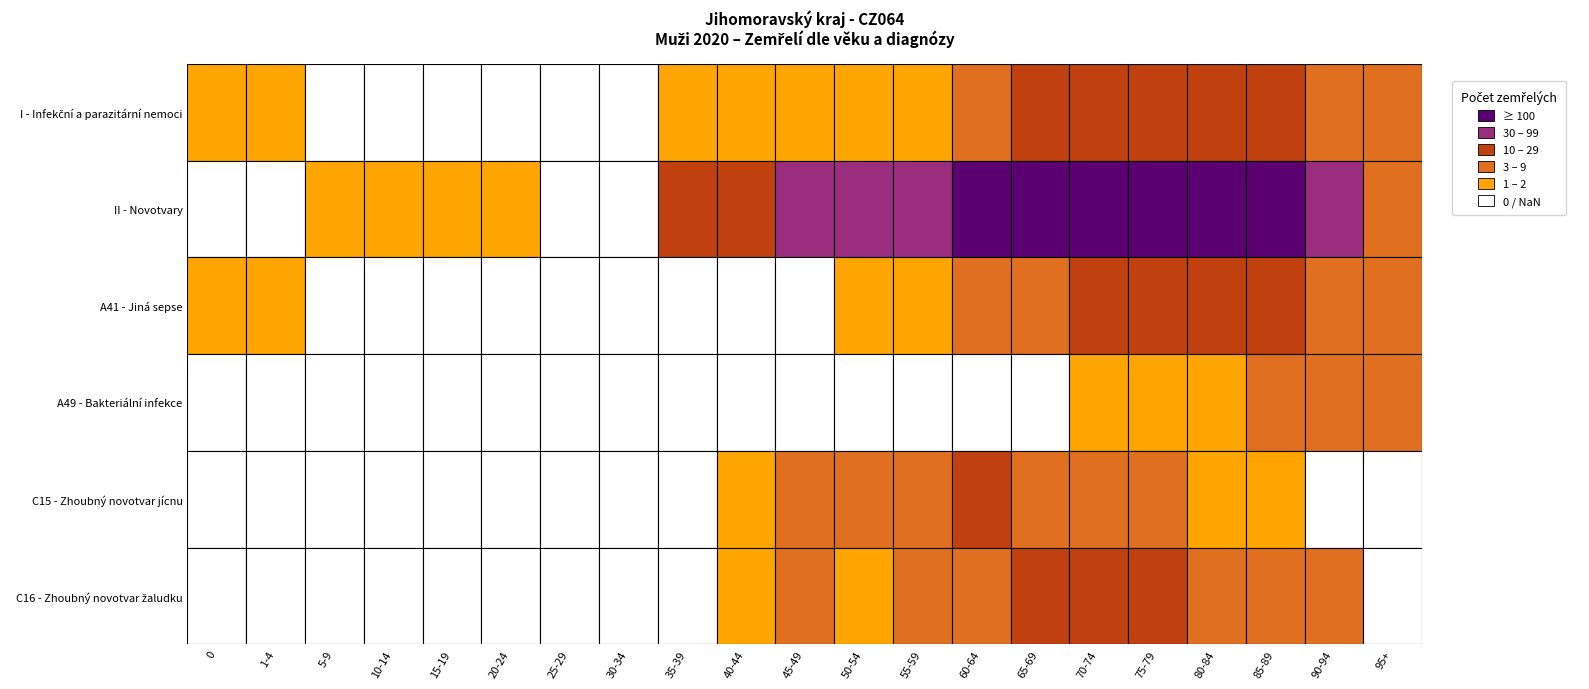

Rank the series at 0 from highest to lowest value.

I - Infekční a parazitární nemoci, A41 - Jiná sepse, II - Novotvary, A49 - Bakteriální infekce, C15 - Zhoubný novotvar jícnu, C16 - Zhoubný novotvar žaludku